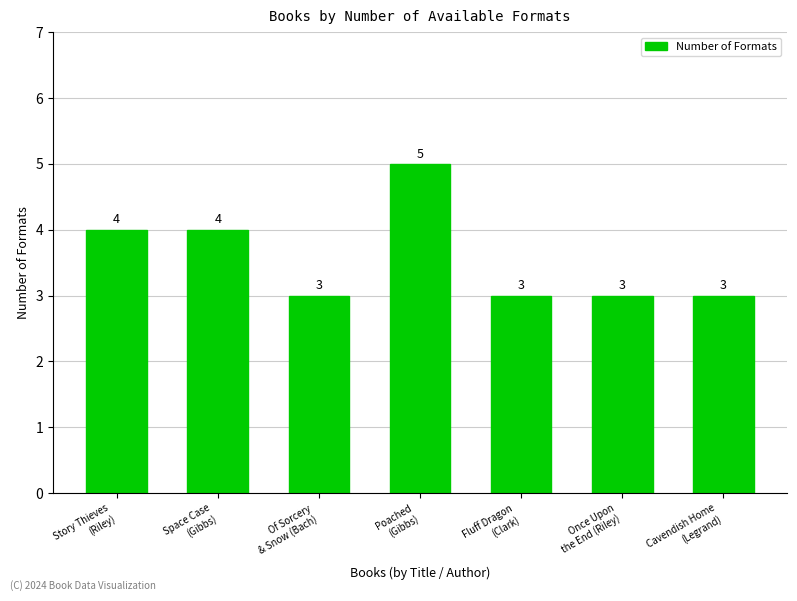

What position from the right is Space Case
(Gibbs)?

6